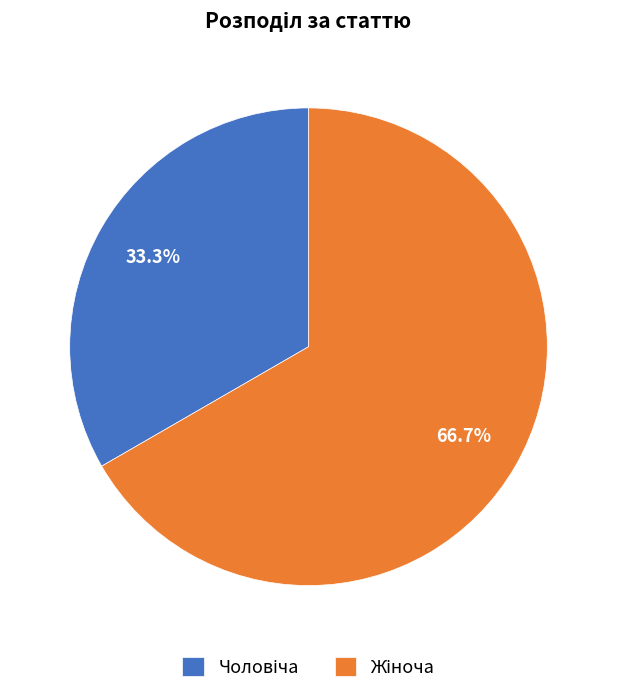

How many segments does this pie chart have?

2